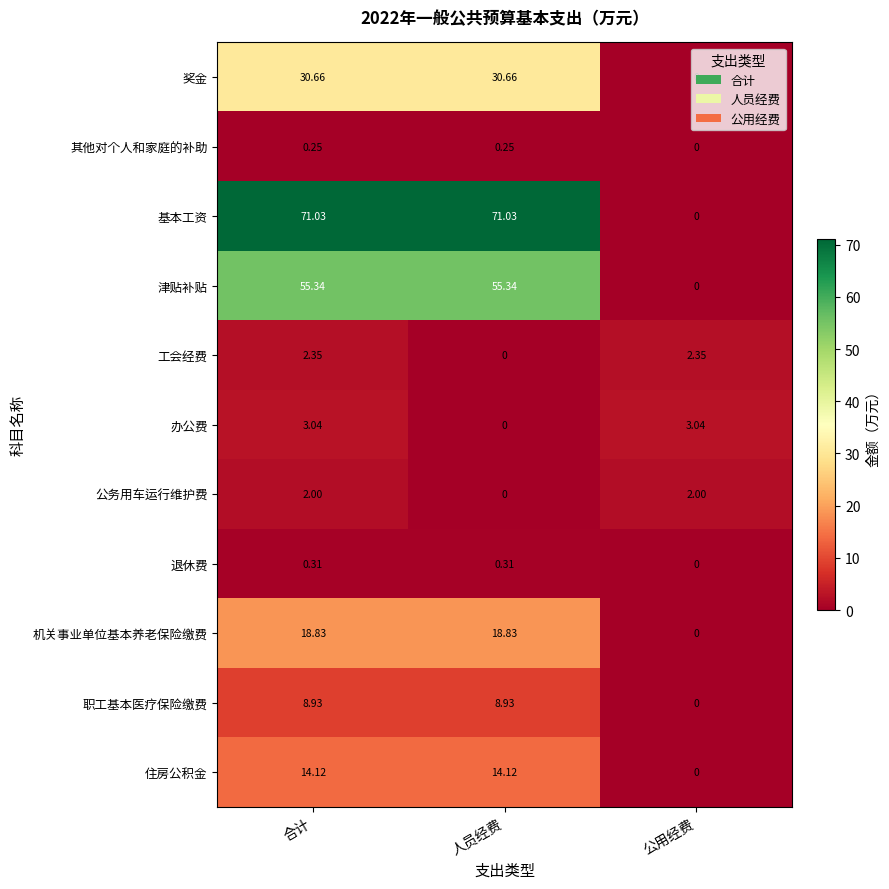

Which series has the widest spread of values?

基本工资